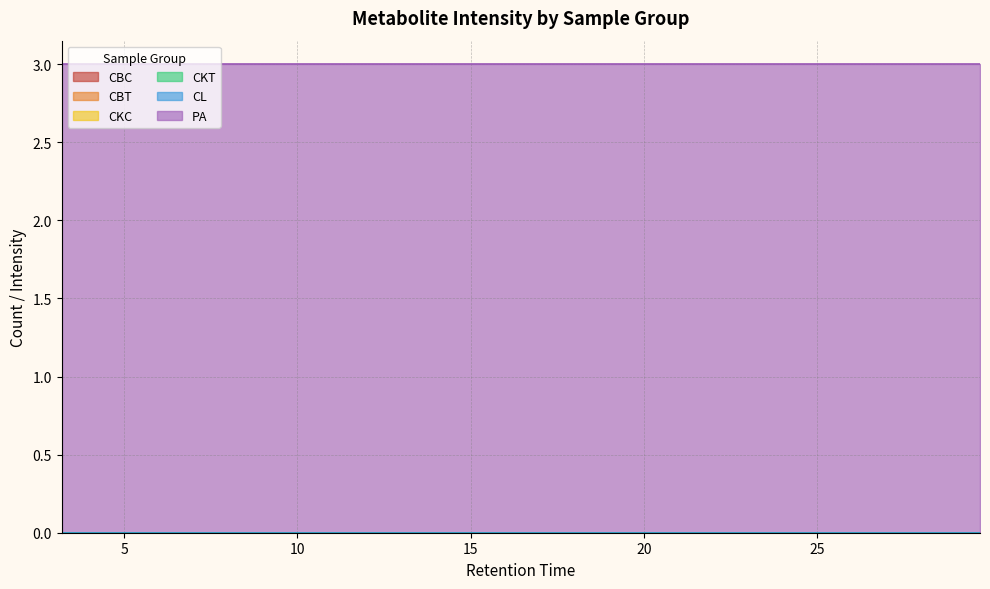

What is the total value across all series at 10?

3